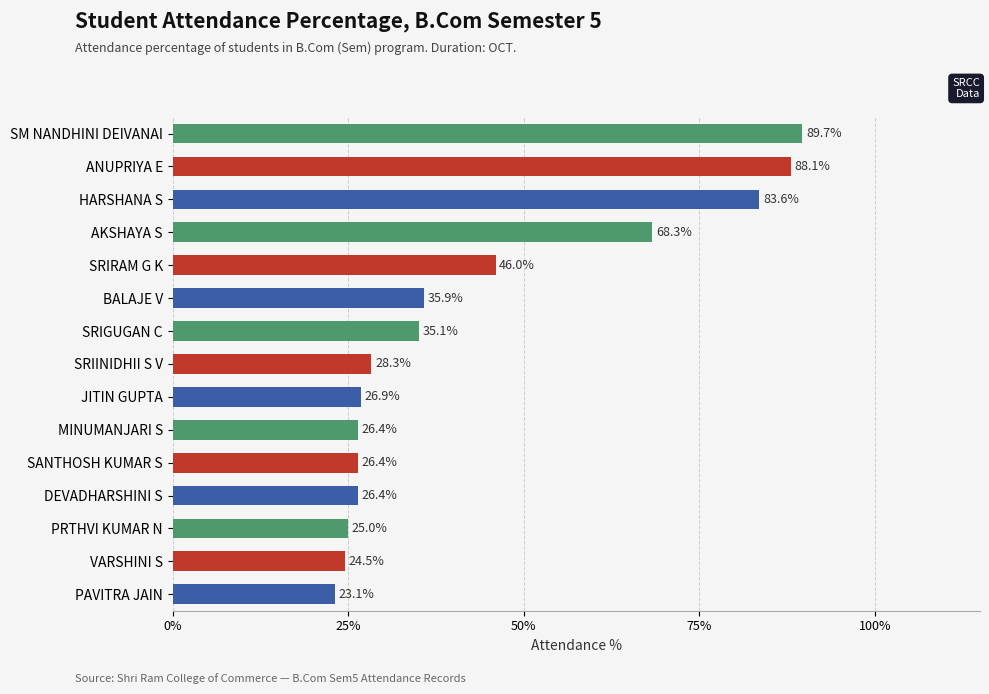

What is the label of the 9th bar from the bottom?

SRIGUGAN C